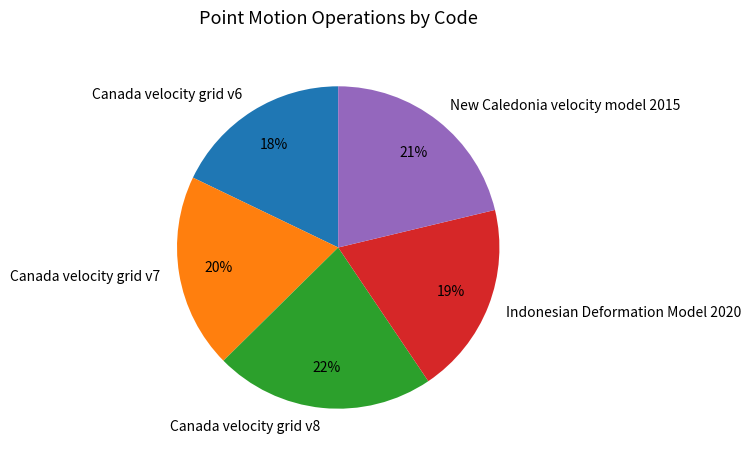

How many slices are in this pie chart?

5